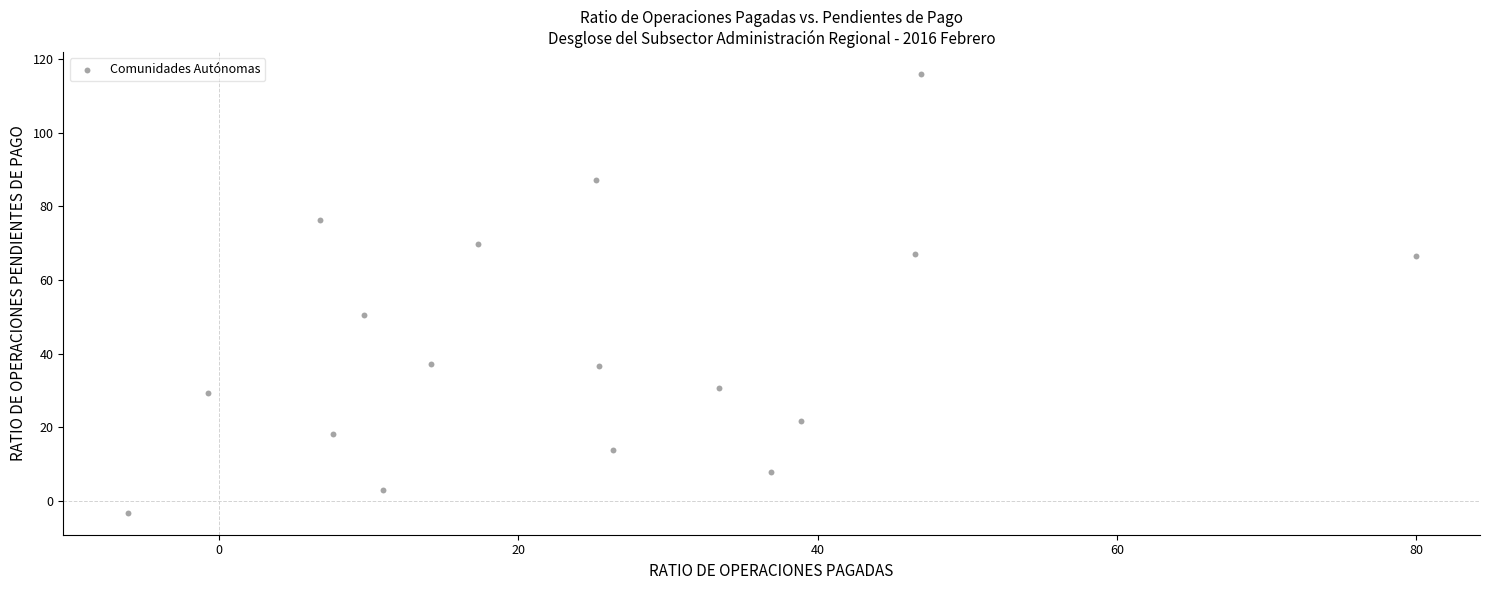

What Y value in the scatter plot is closest to 56?

50.5